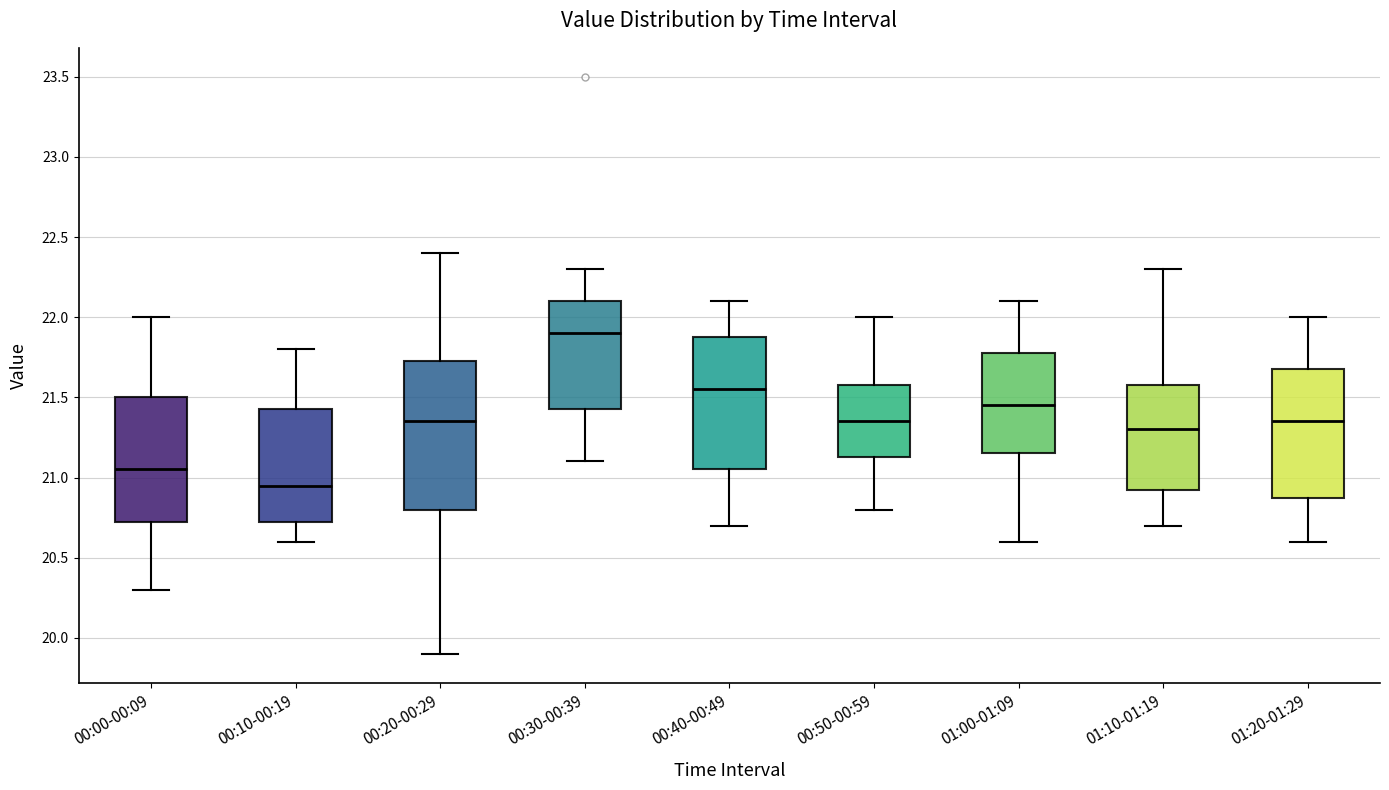

Reading left to right, read every box against the y-axis: the position of its median line, the range the box covers, and the ends of its whiskers. The values are not printed on the chart, so give them approximately, as read against the axis.

00:00-00:09: median 21.05, box 20.75 to 21.50, whiskers 20.30 to 22.00
00:10-00:19: median 20.95, box 20.75 to 21.45, whiskers 20.60 to 21.80
00:20-00:29: median 21.35, box 20.80 to 21.75, whiskers 19.90 to 22.40
00:30-00:39: median 21.90, box 21.45 to 22.10, whiskers 21.10 to 22.30
00:40-00:49: median 21.55, box 21.05 to 21.90, whiskers 20.70 to 22.10
00:50-00:59: median 21.35, box 21.15 to 21.60, whiskers 20.80 to 22.00
01:00-01:09: median 21.45, box 21.15 to 21.80, whiskers 20.60 to 22.10
01:10-01:19: median 21.30, box 20.95 to 21.60, whiskers 20.70 to 22.30
01:20-01:29: median 21.35, box 20.90 to 21.70, whiskers 20.60 to 22.00